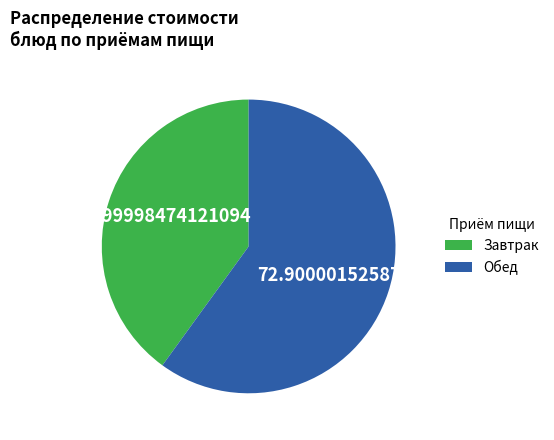

Is there a majority slice in this chart?

Yes